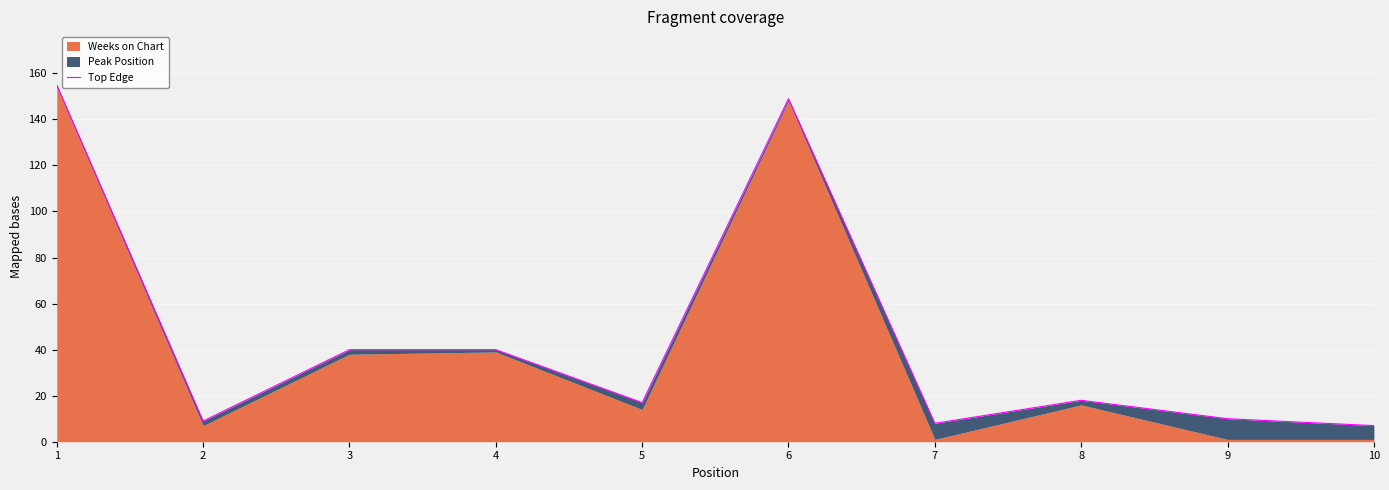

Reading left to right, transcribe all the data shown in this chart.

155	9	40	40	17	149	8	18	10	7